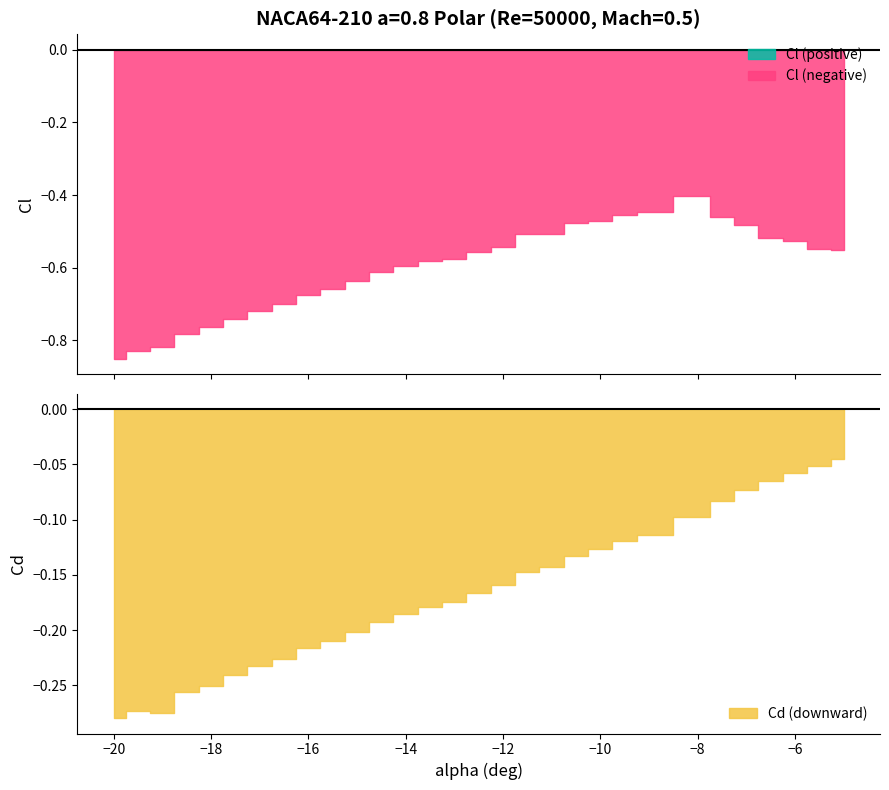

What is the label of the 23rd point from the left?

-9